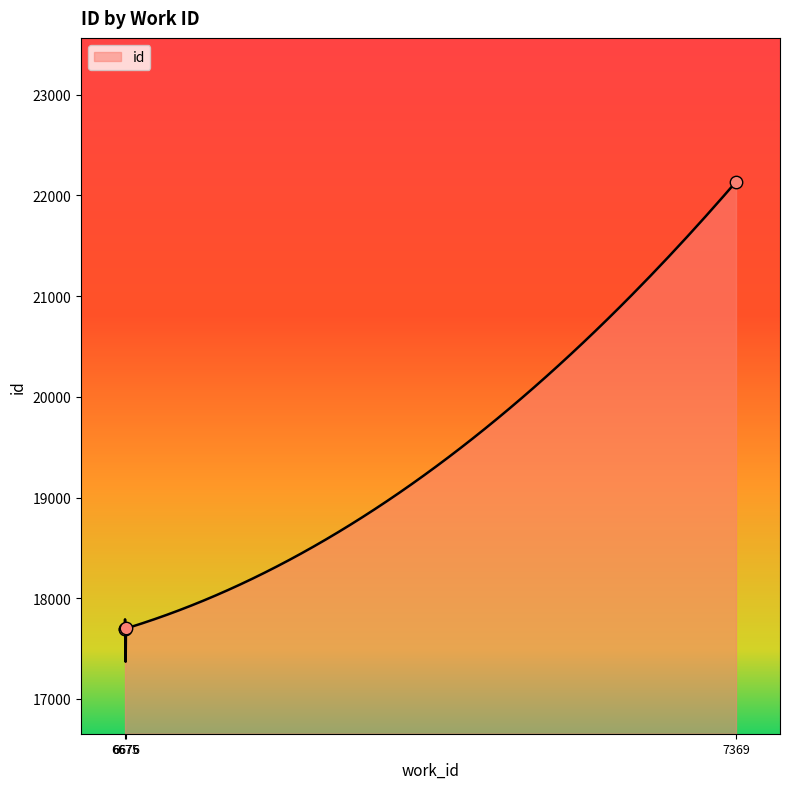

Approximately how many times larger is the value at 6675 compared to 6675?

1.0